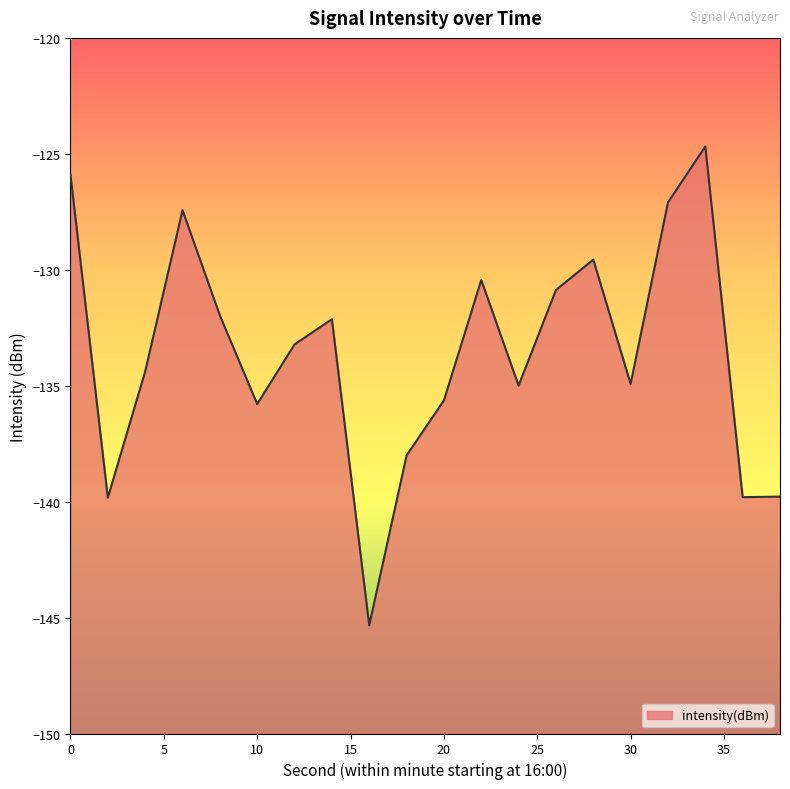

Reading left to right, what are all the values shown in this chart?

-125.9	-139.8	-134.4	-127.4	-132.0	-135.8	-133.2	-132.1	-145.3	-138.0	-135.6	-130.4	-135.0	-130.9	-129.6	-134.9	-127.1	-124.7	-139.8	-139.8